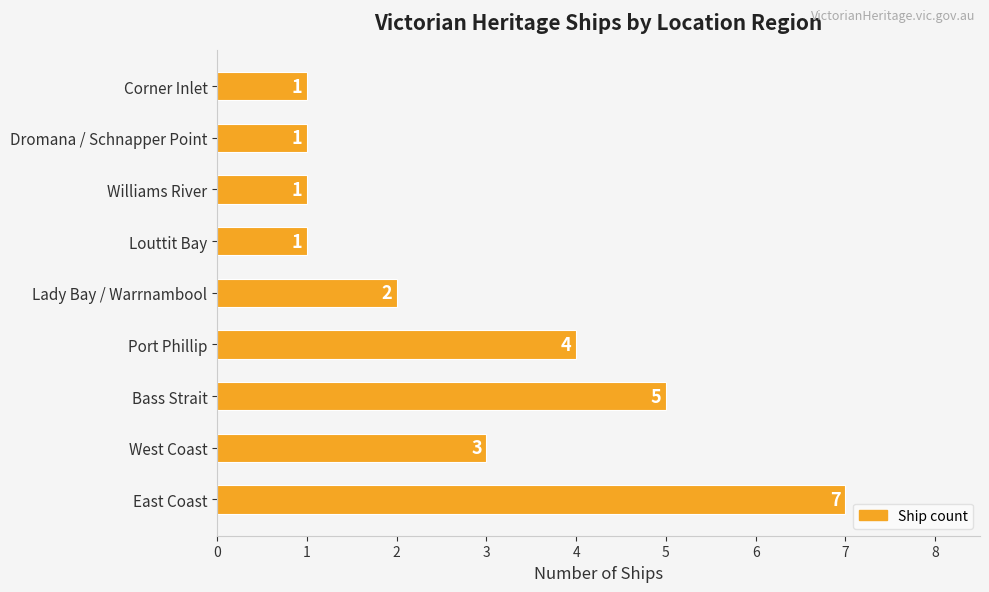

Which has a higher value, Corner Inlet or East Coast?

East Coast